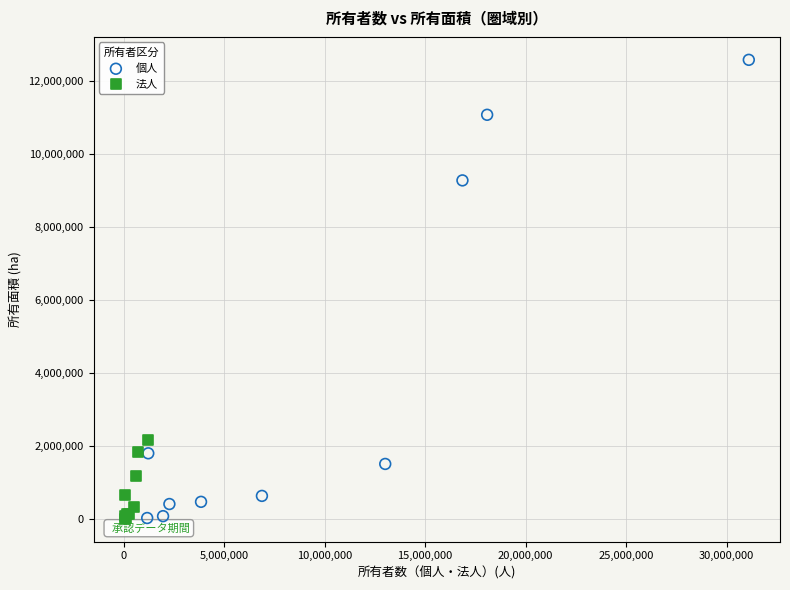

What are all the series names shown in the legend?

個人, 法人